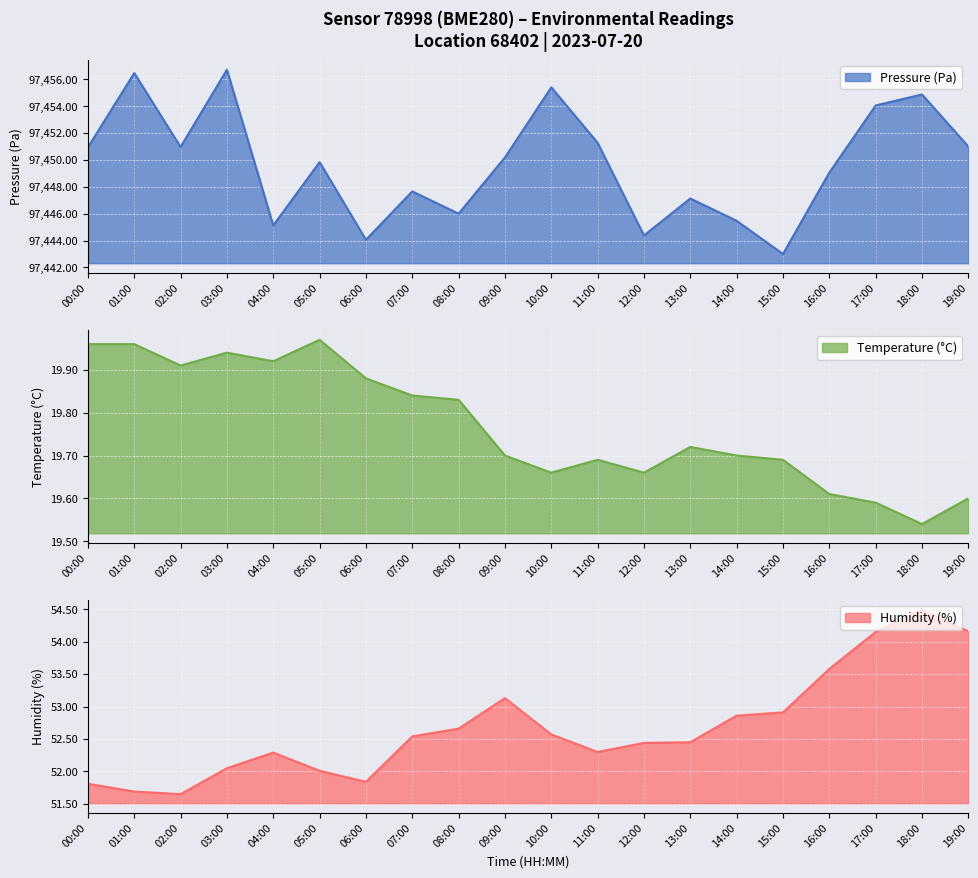

What is the value of the humidity point at the 10th from the left?

53.1